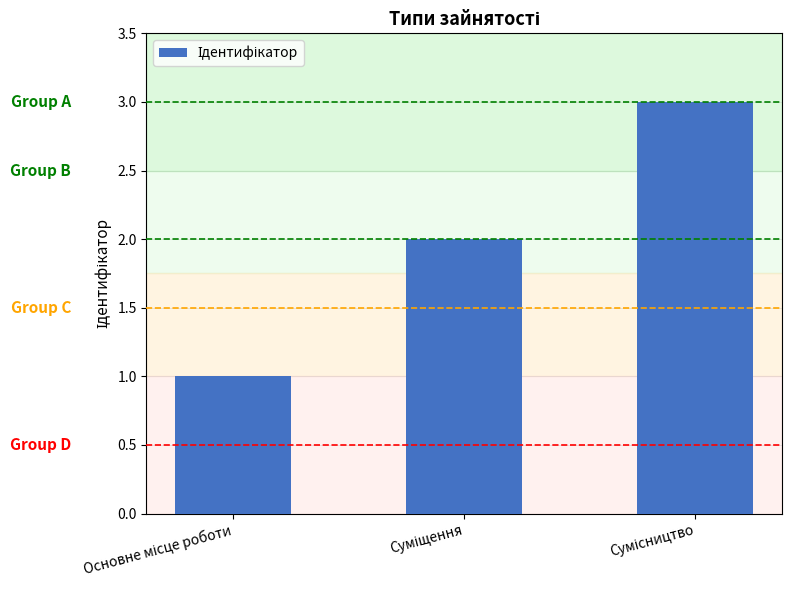

What is the maximum value shown in the chart?

3